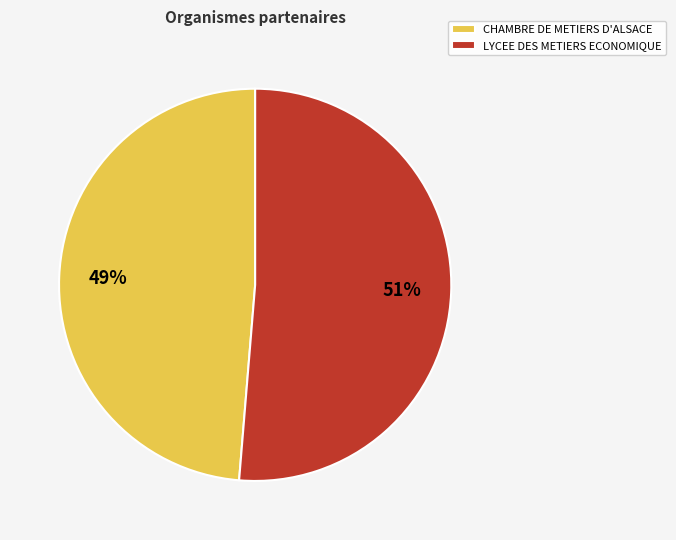

To the nearest percent, what is the average slice percentage?

50%